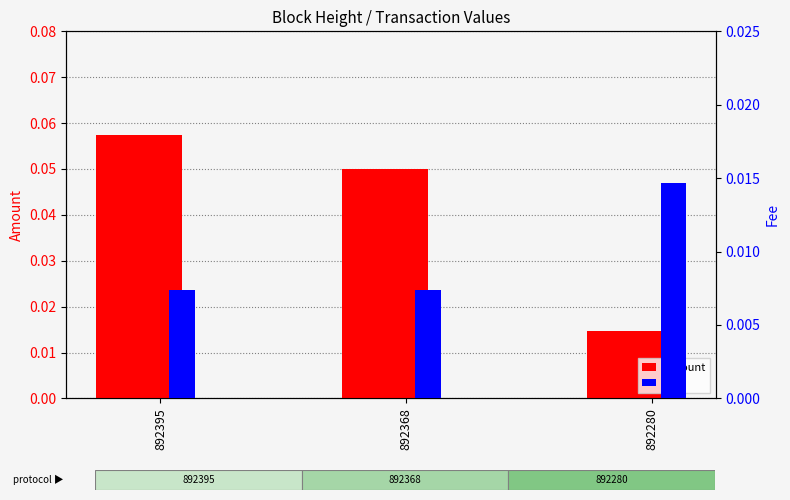

Does the chart contain any negative values?

No